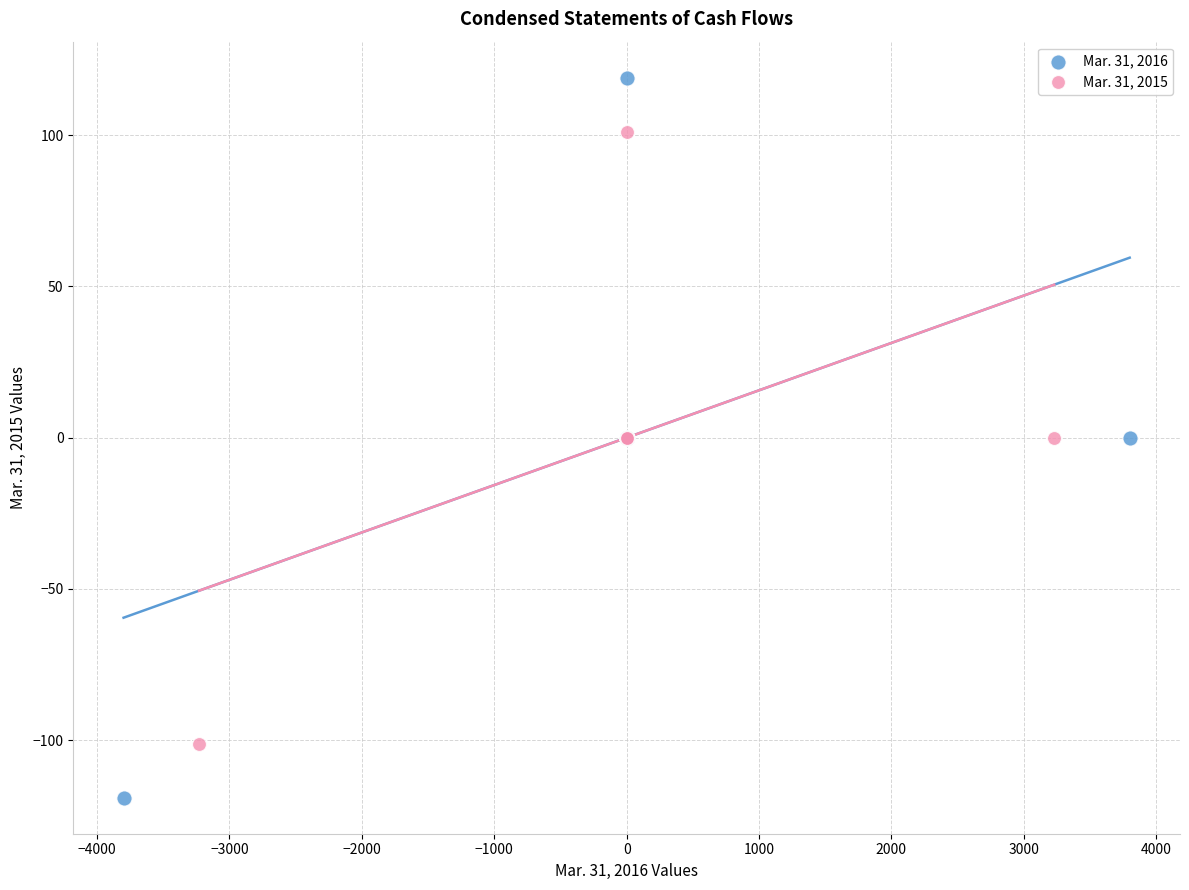

Which series contains the lowest Y value?

Mar. 31, 2016